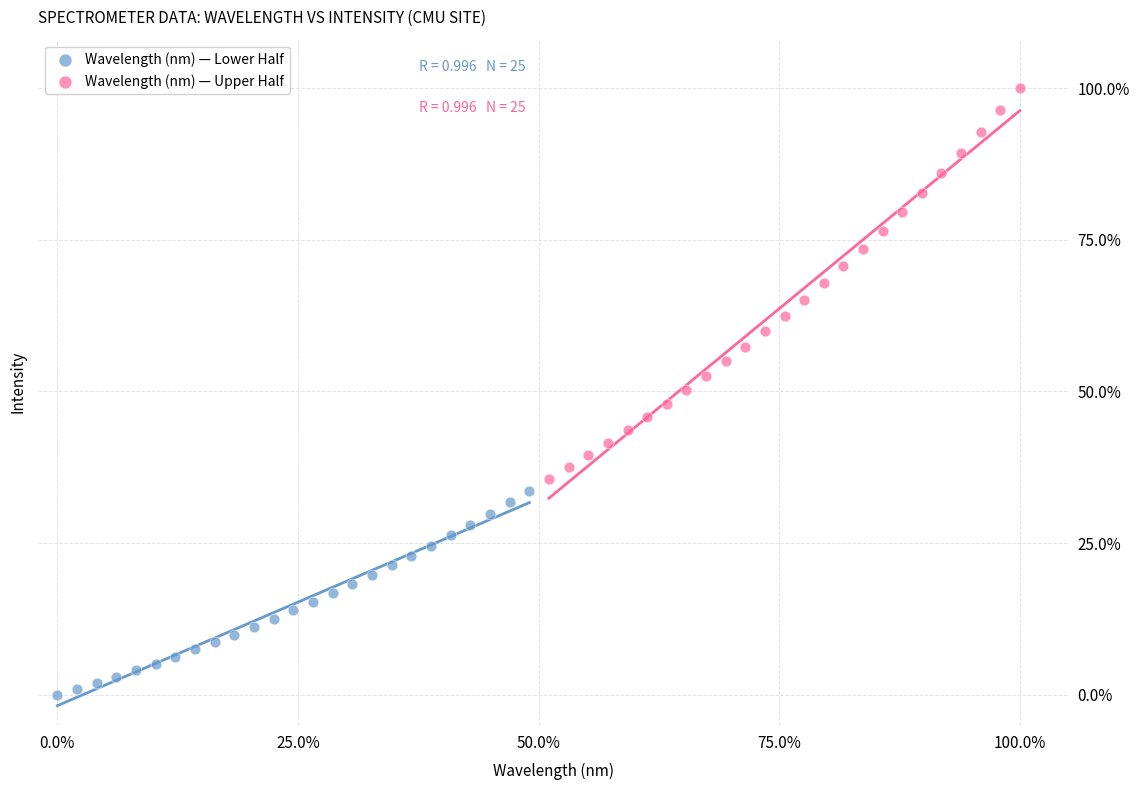

Which series reaches the maximum Y coordinate?

Wavelength (nm) — Upper Half